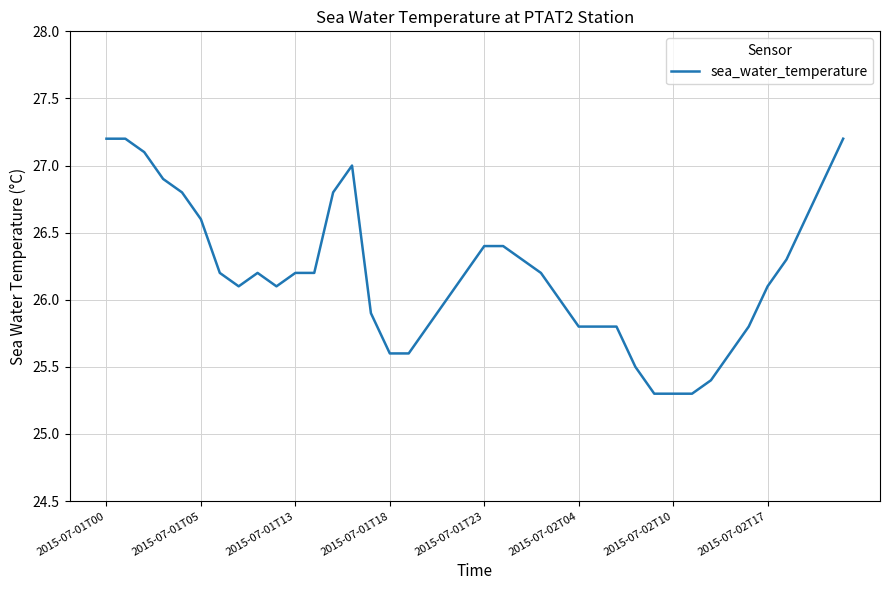

Reading left to right, what are all the values shown in this chart?

27.2	27.2	27.1	26.9	26.8	26.6	26.2	26.1	26.2	26.1	26.2	26.2	26.8	27.0	25.9	25.6	25.6	25.8	26.0	26.2	26.4	26.4	26.3	26.2	26.0	25.8	25.8	25.8	25.5	25.3	25.3	25.3	25.4	25.6	25.8	26.1	26.3	26.6	26.9	27.2